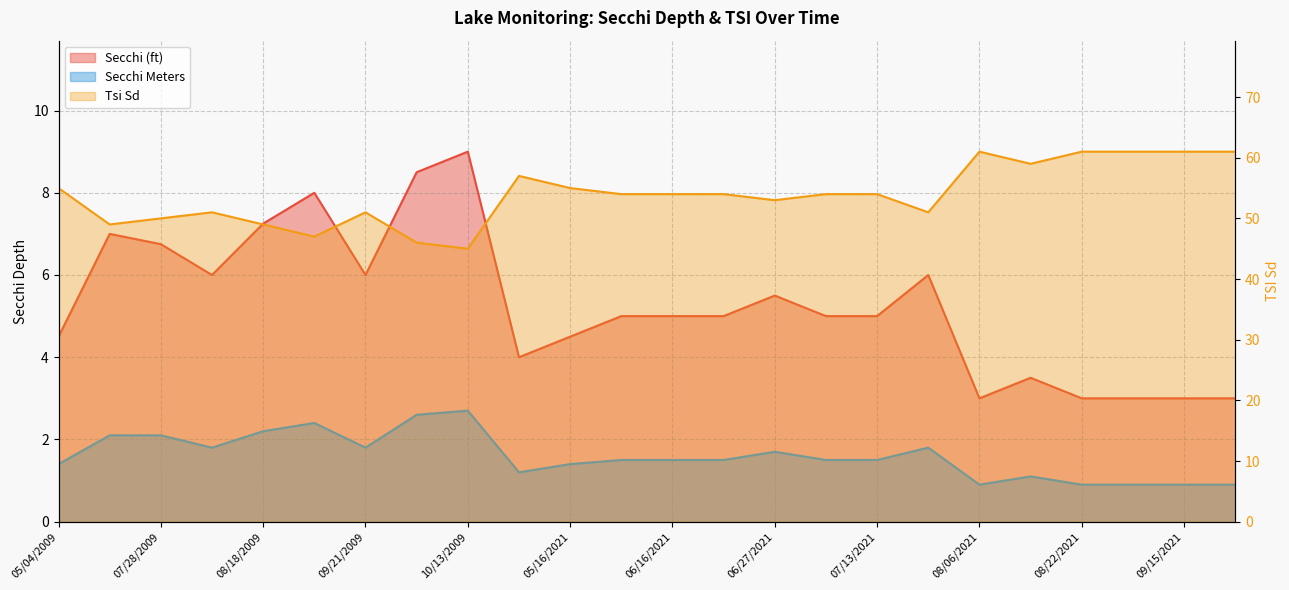

Which series has the widest spread of values?

Tsi Sd line